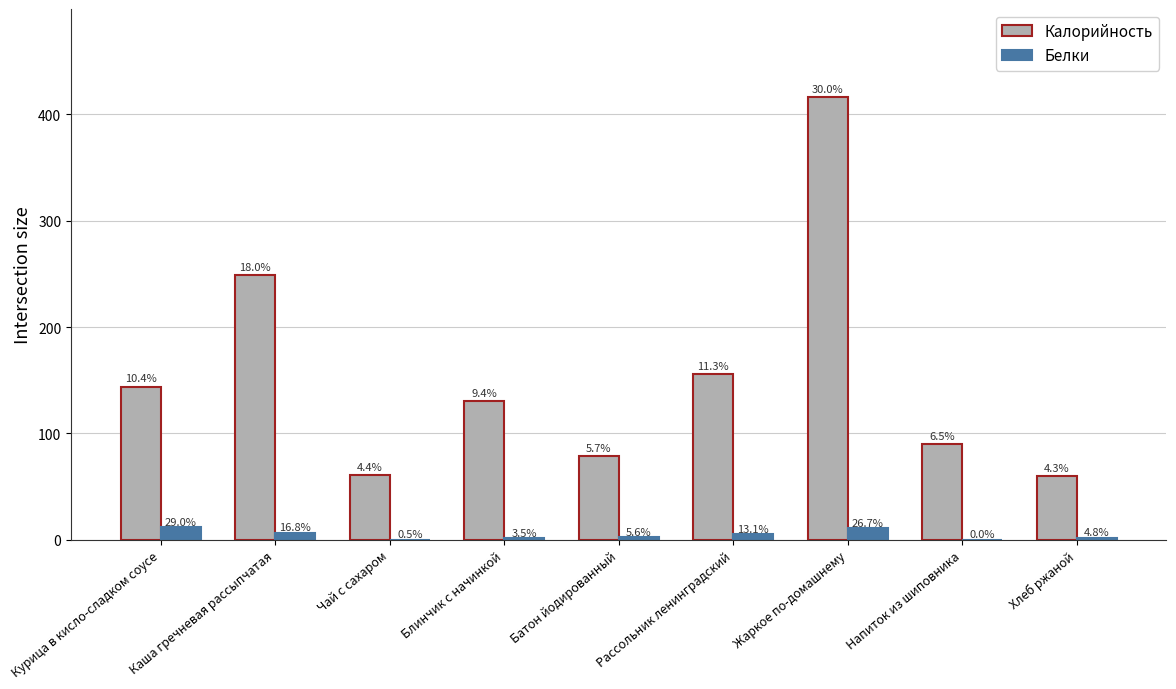

At which category does the chart reach its peak across all series?

Жаркое по-домашнему